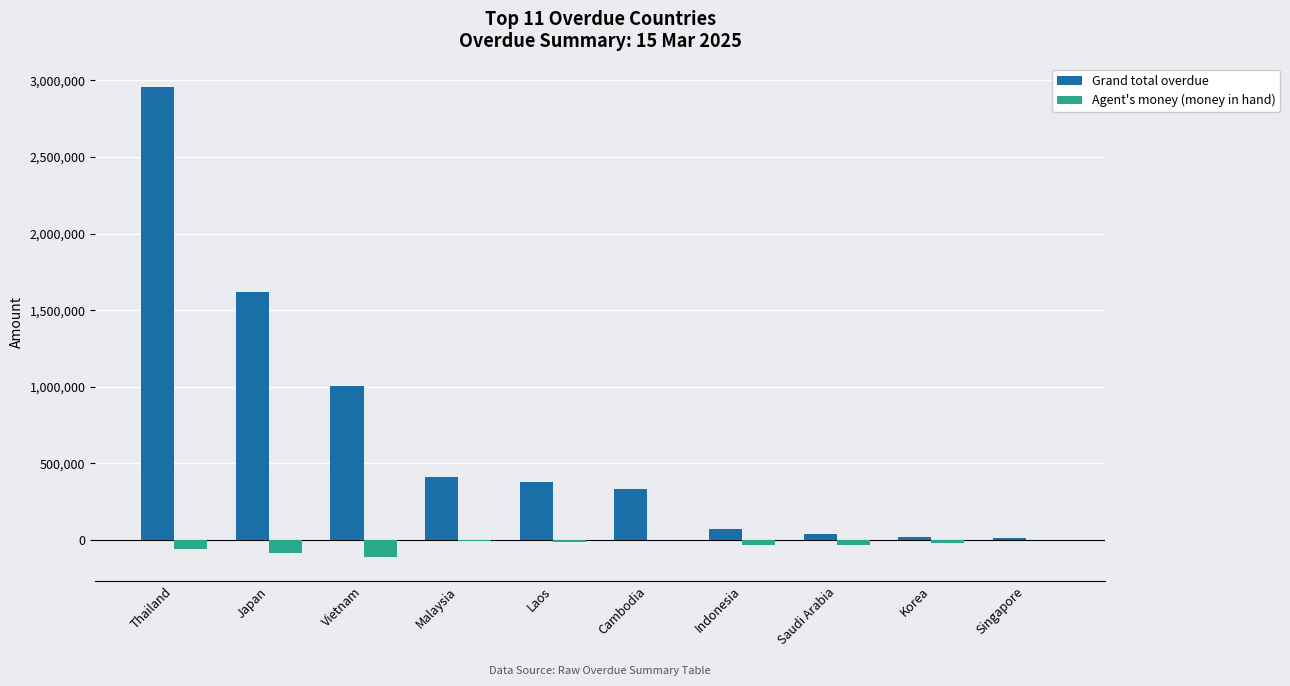

What is the approximate value of Grand total overdue at Laos?

380935.0